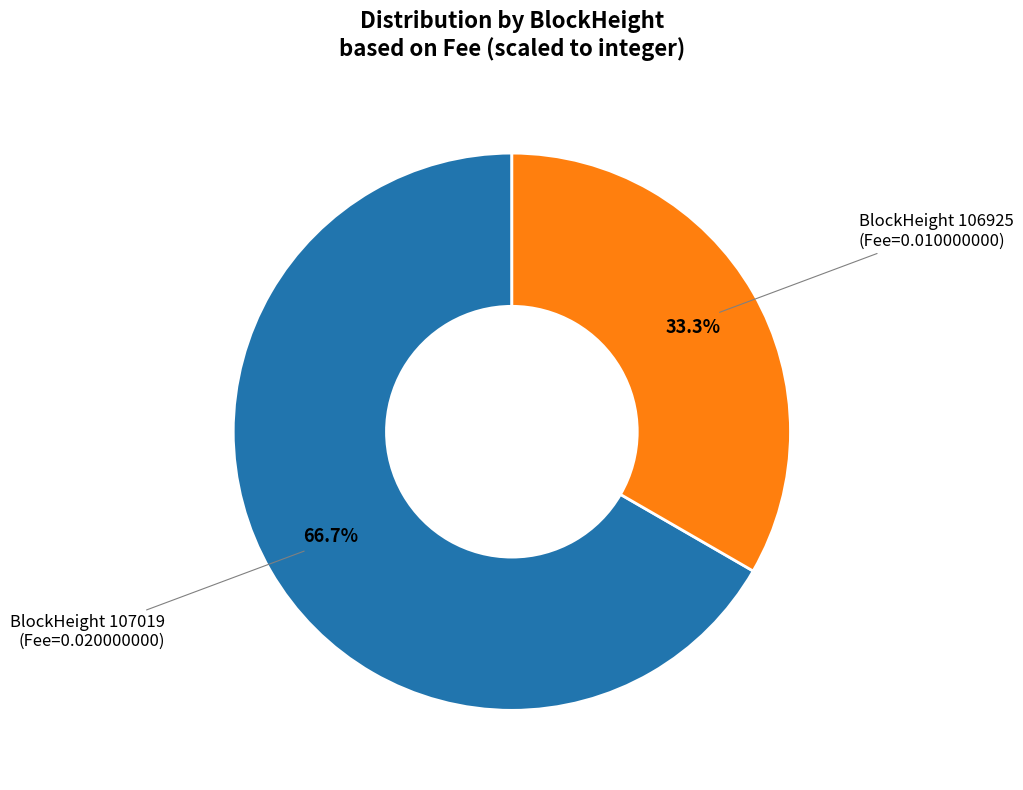

Is there any slice that represents more than half of the pie?

Yes